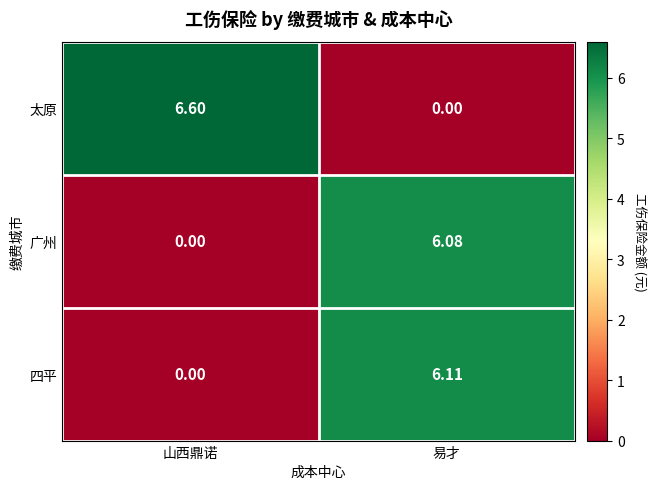

Between 山西鼎诺 and 易才, which series saw the biggest shift?

太原